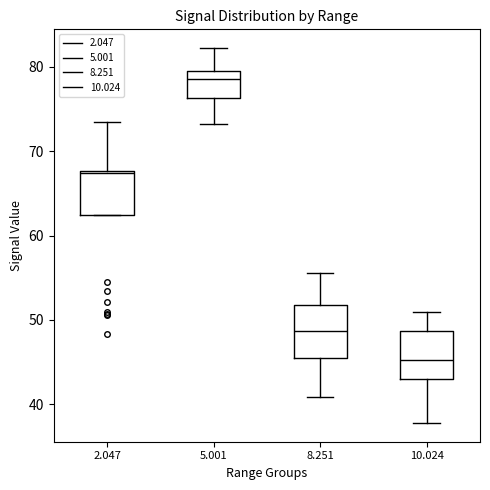

Reading left to right, read every box against the y-axis: the position of its median line, the range the box covers, and the ends of its whiskers. The values are not printed on the chart, so give them approximately, as read against the axis.

2.047: median 67, box 62 to 68, whiskers 62 to 74
5.001: median 79, box 76 to 80, whiskers 73 to 82
8.251: median 49, box 45 to 52, whiskers 41 to 56
10.024: median 45, box 43 to 49, whiskers 38 to 51